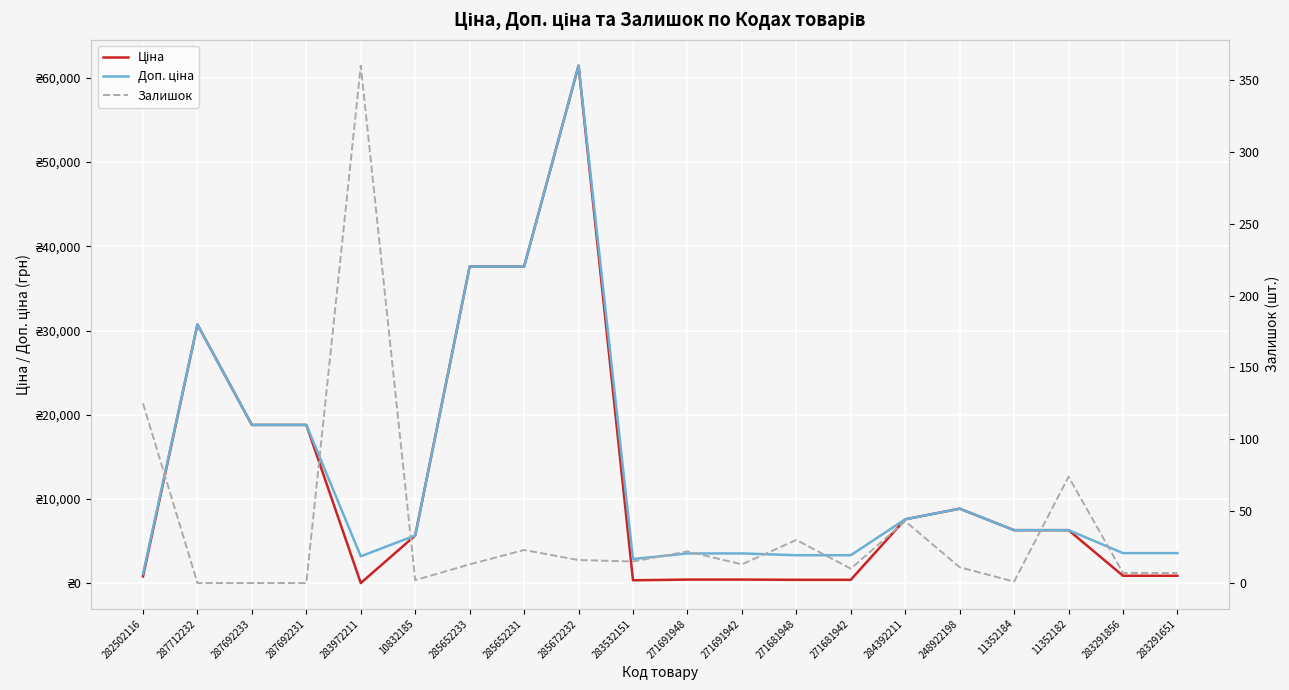

What is the label of the 7th point from the left?

285652233